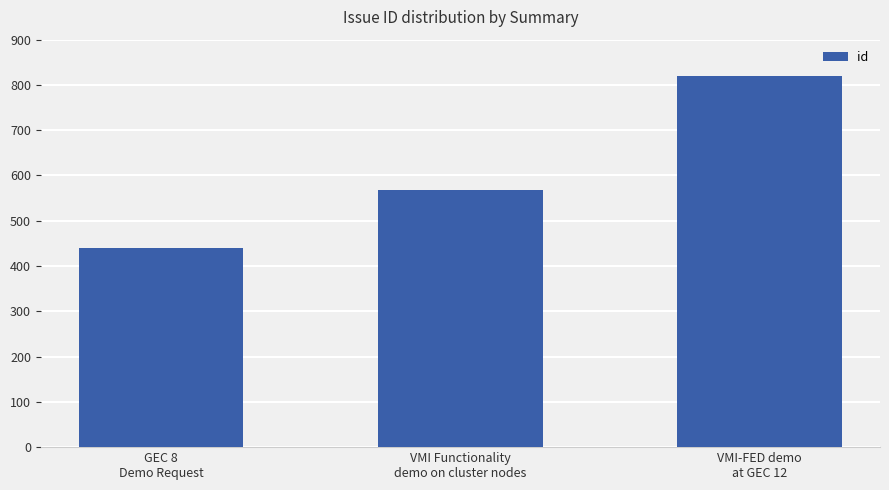

Which label corresponds to the largest value in the chart?

VMI-FED demo
at GEC 12